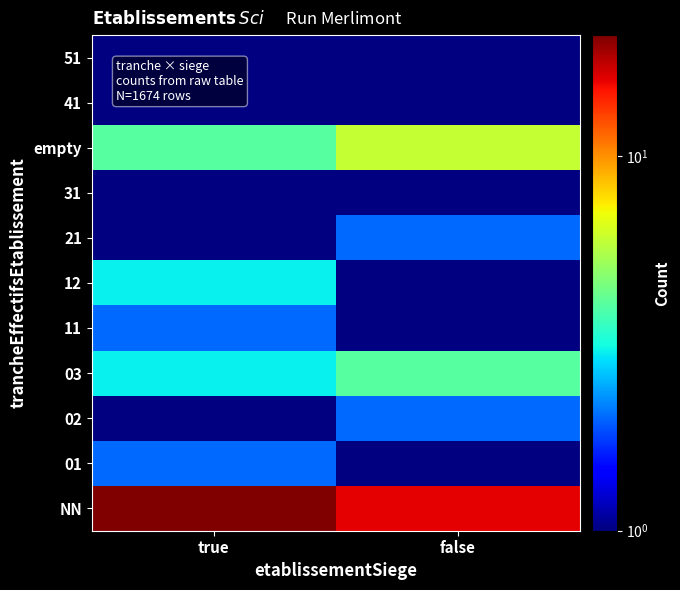

Which category has the highest value across all series?

true